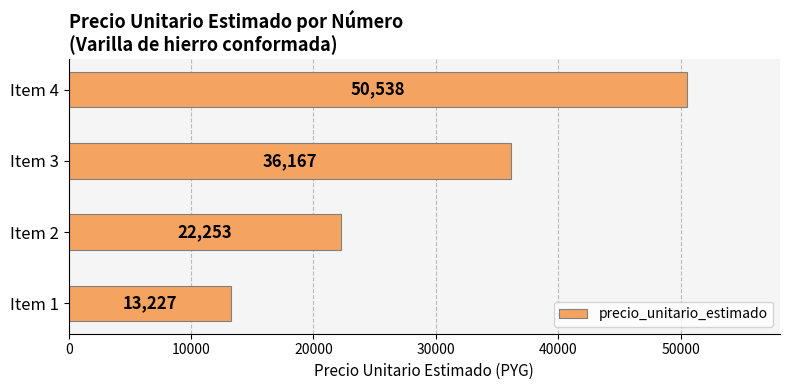

Reading bottom to top, what are all the values shown in this chart?

Item 1=13227	Item 2=22253	Item 3=36167	Item 4=50538